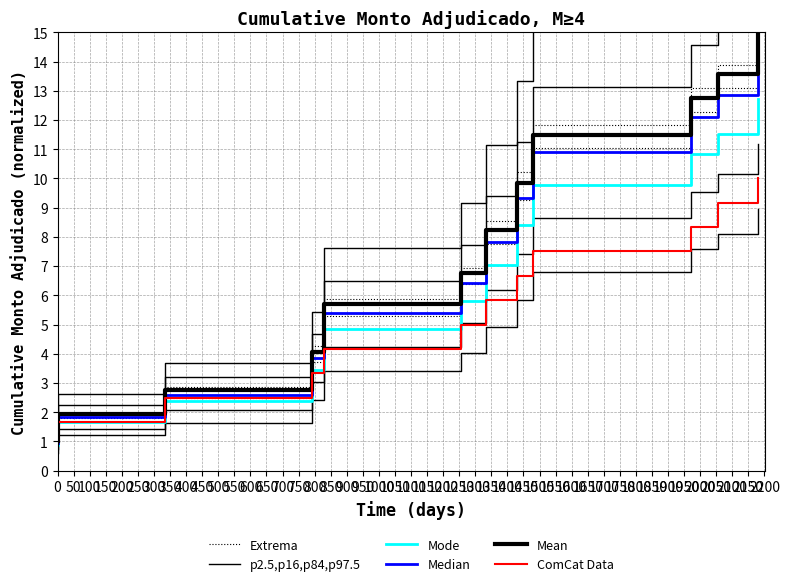

True or false: ComCat Data and Mean intersect in this chart.

False